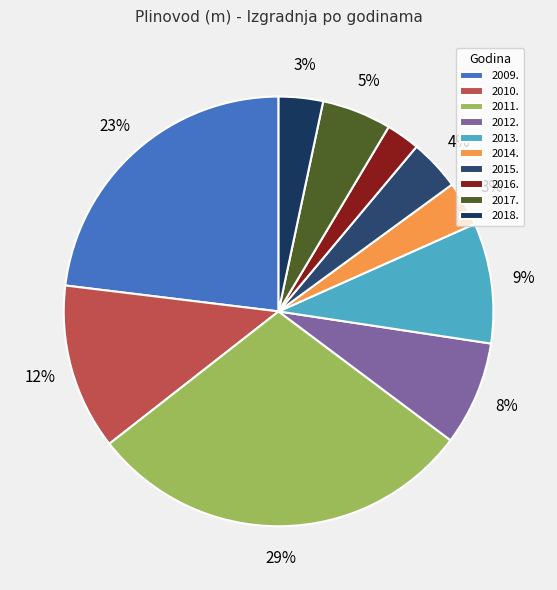

What is the ratio of the value at 2016. to the value at 2012.?

0.3